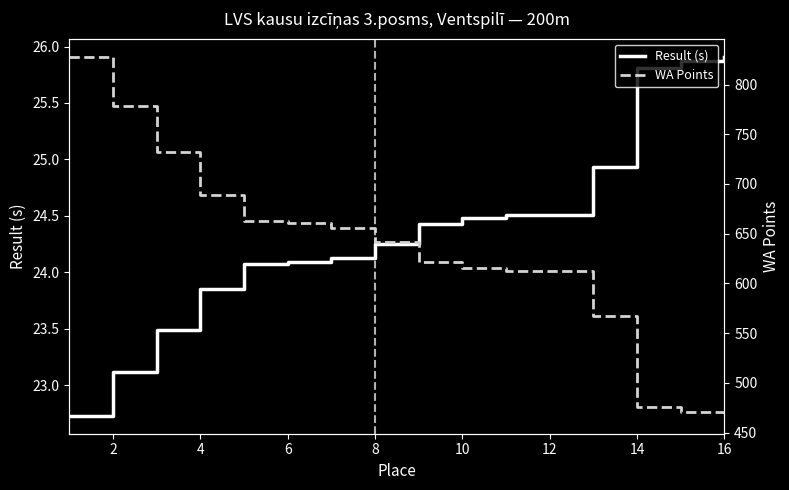

True or false: Result (s) and WA Points intersect in this chart.

False